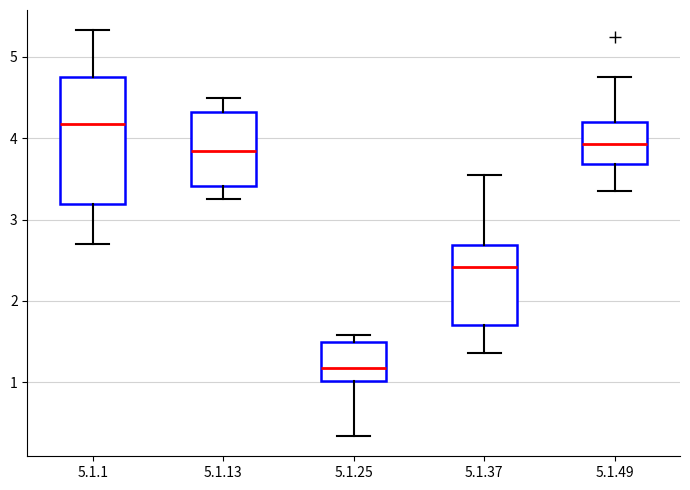

Where is the lower edge of the box for 5.1.25 on the y-axis? The values are not printed on the chart, so give them approximately, as read against the axis.

1.0